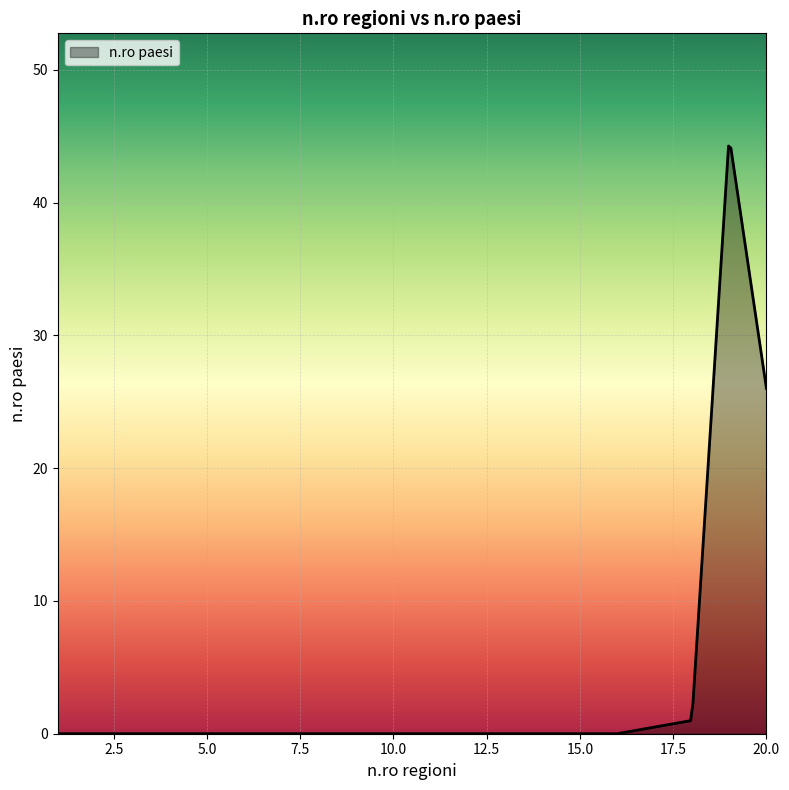

What is the difference between the maximum and minimum values?

44.3